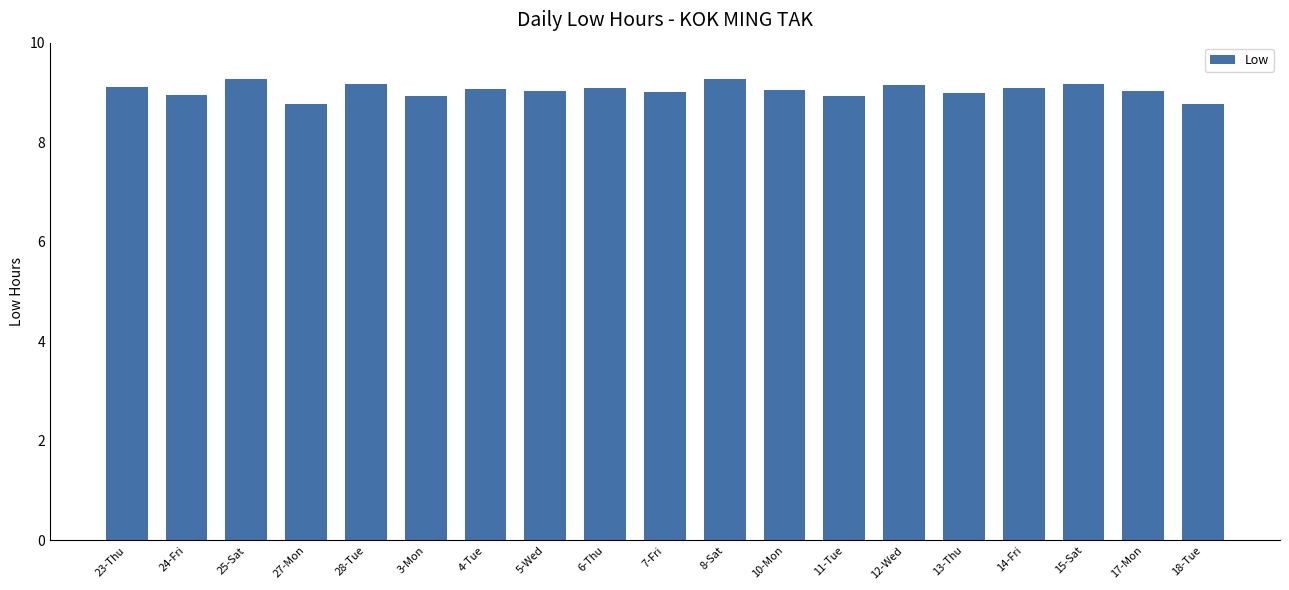

What is the sum of all values?

171.8